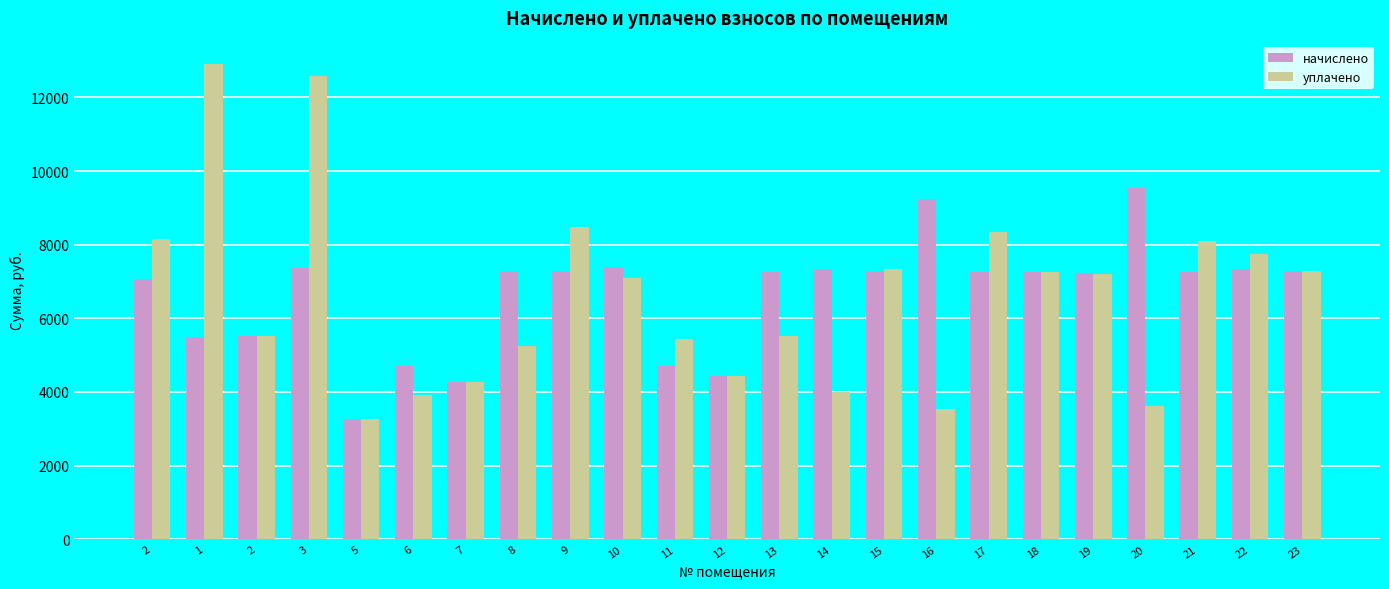

The value of начислено at 11 is 4711.3. True or false?

True